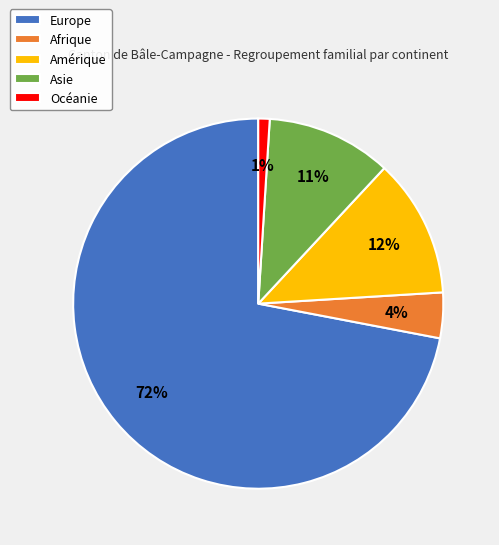

Is there any slice that represents more than half of the pie?

Yes